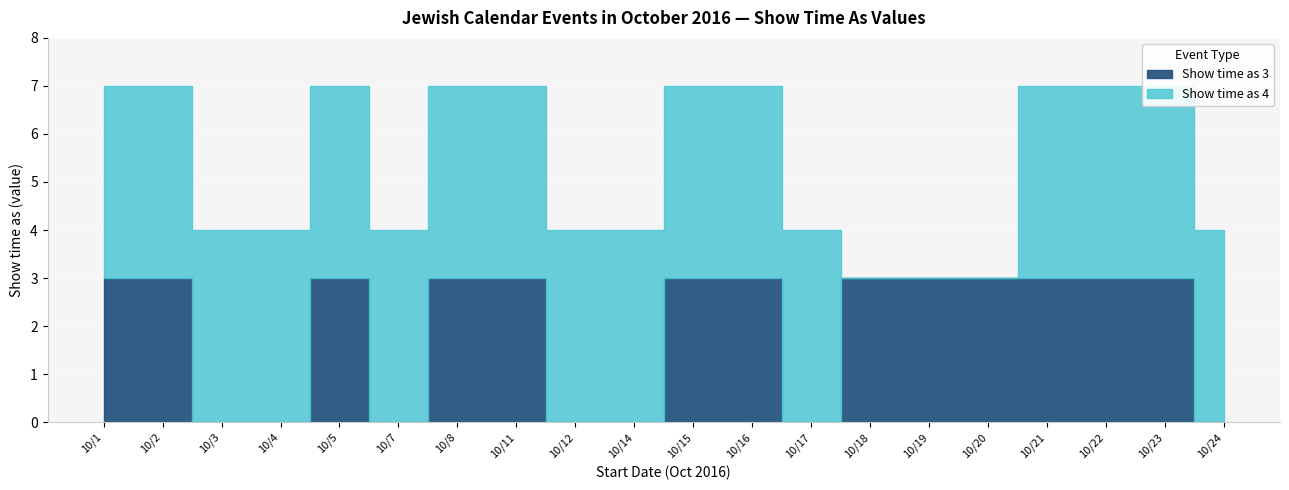

The value of Show time as 3 at 10/5 is 3. True or false?

True